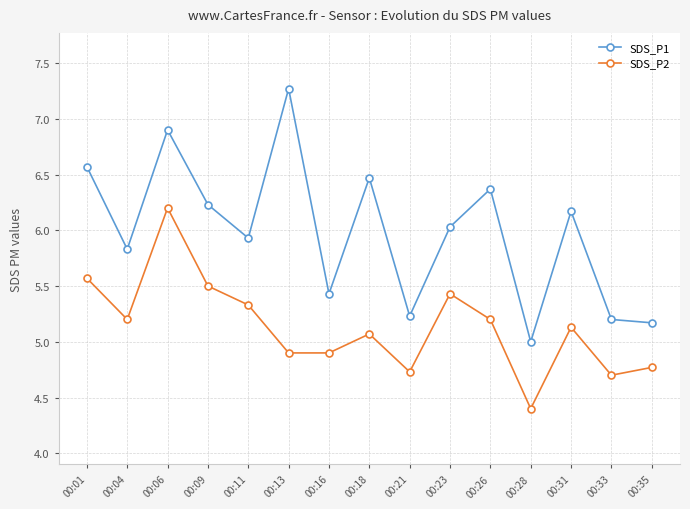

What is the difference between the SDS_P1 values at 00:21 and 00:16?

0.2